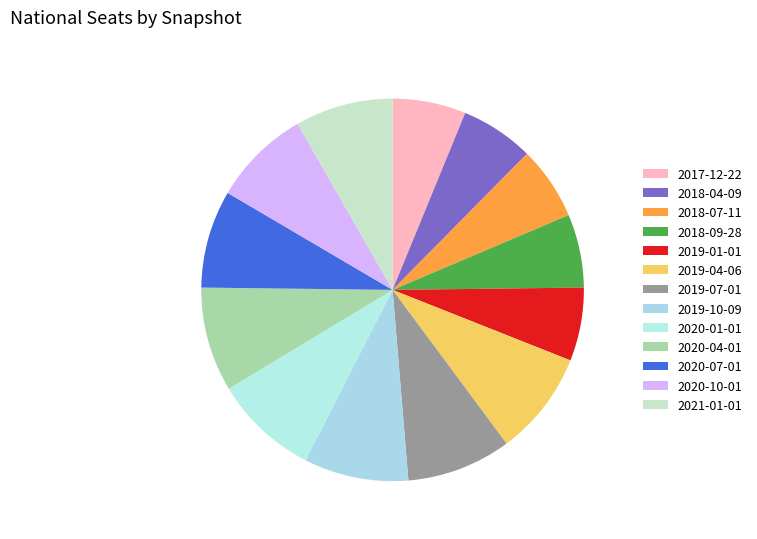

The 2018-09-28 slice represents 1% of the pie. True or false?

False